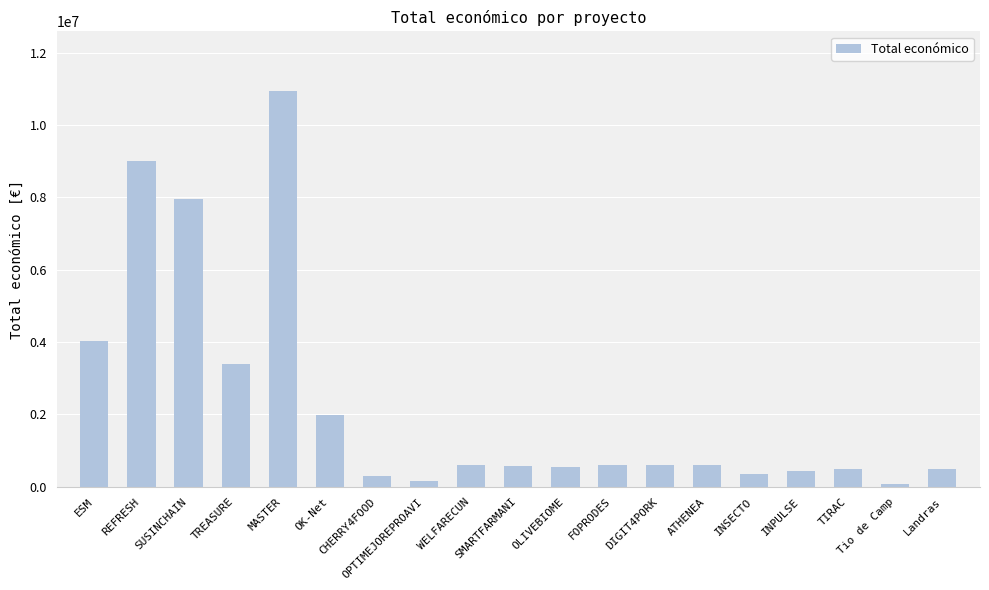

What is the difference between the maximum and minimum values?

10881396